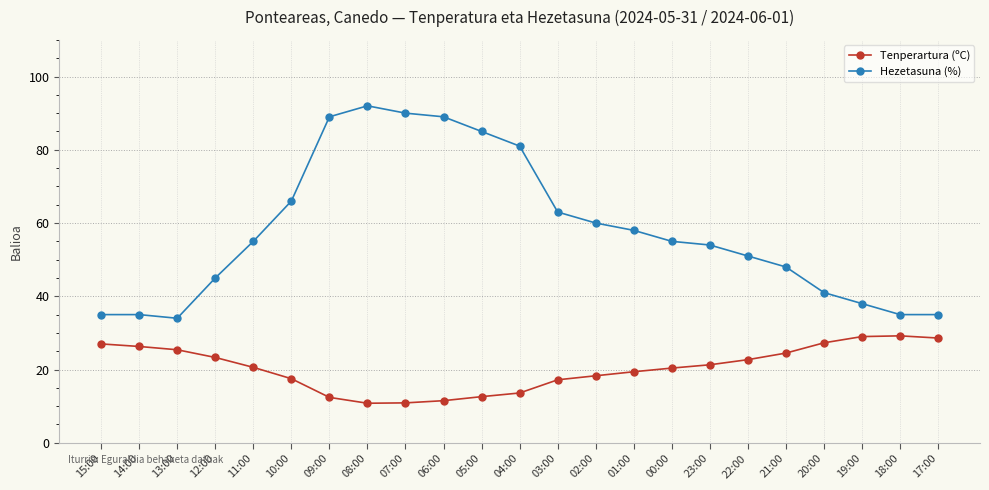

True or false: Tenperartura (ºC) and Hezetasuna (%) intersect in this chart.

False